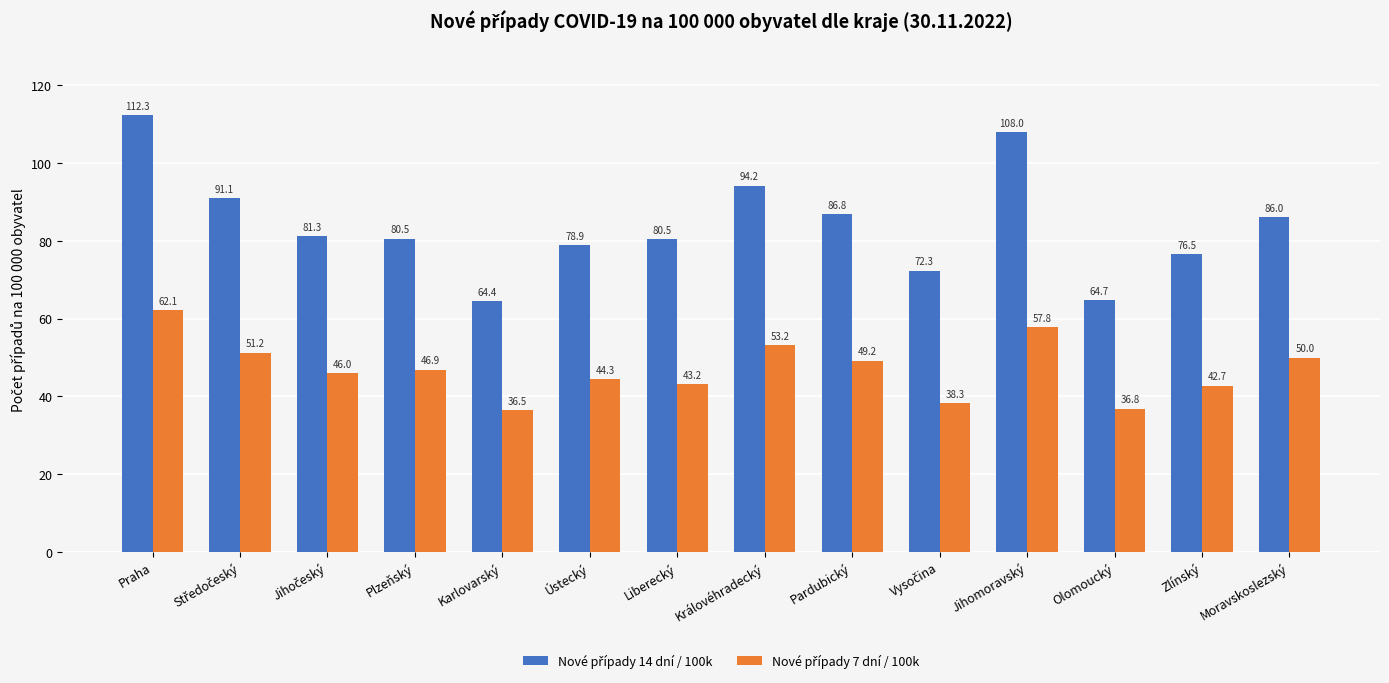

At which category is the sum across all series the highest?

Praha